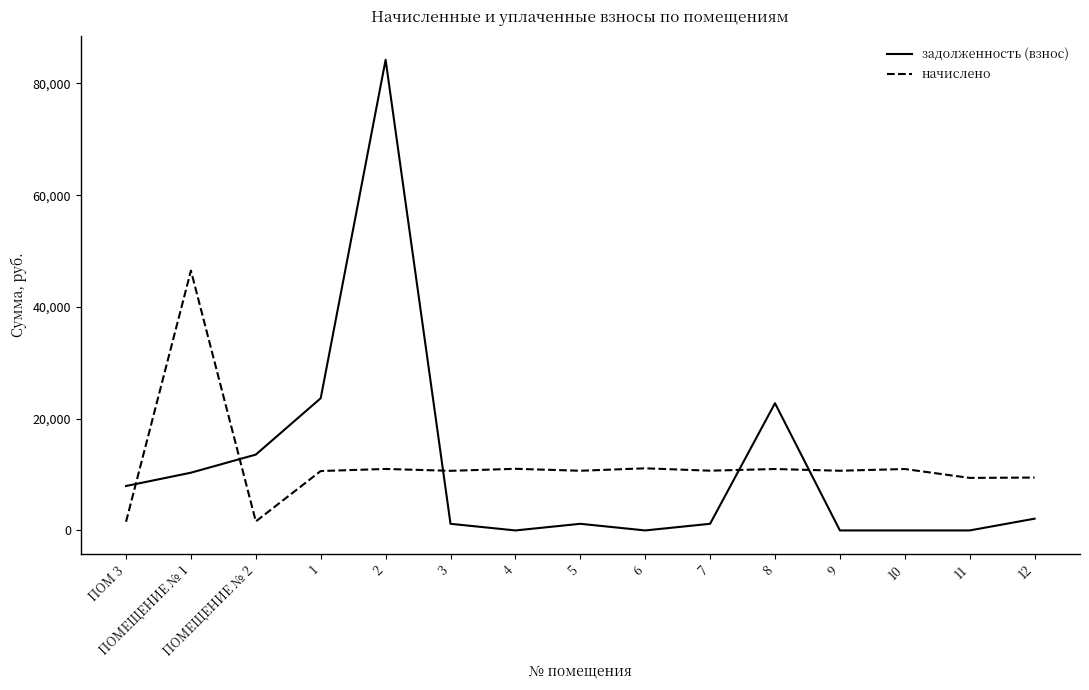

True or false: начислено has more than 0 points higher than both neighbors.

True